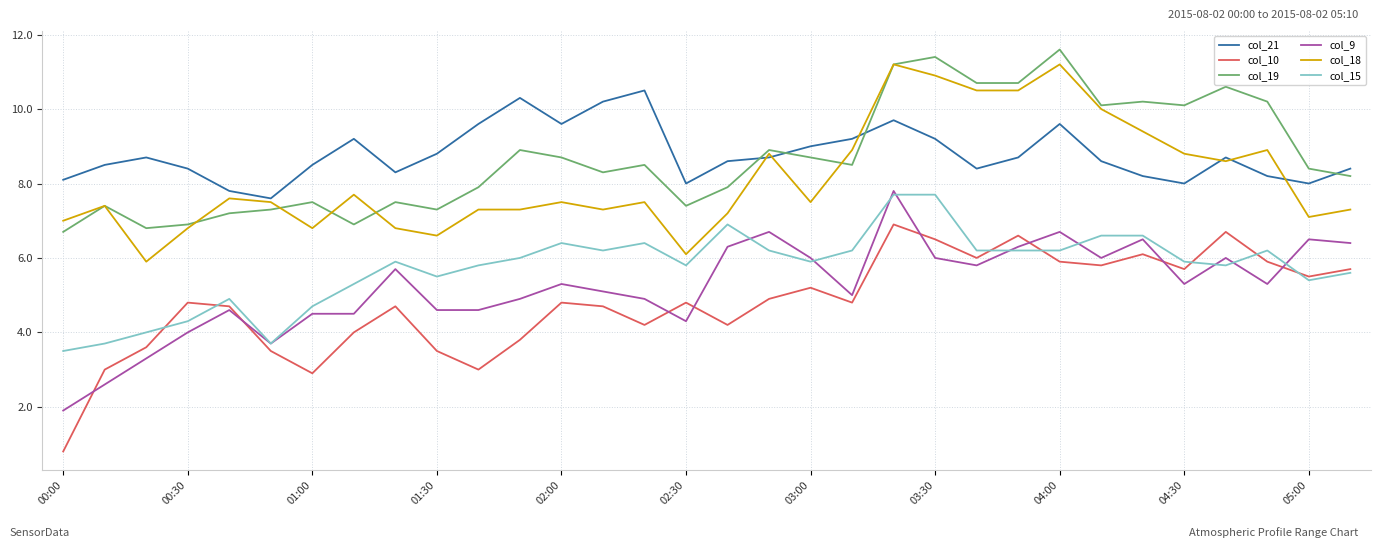

What is the highest value of the col_10 series?

6.9